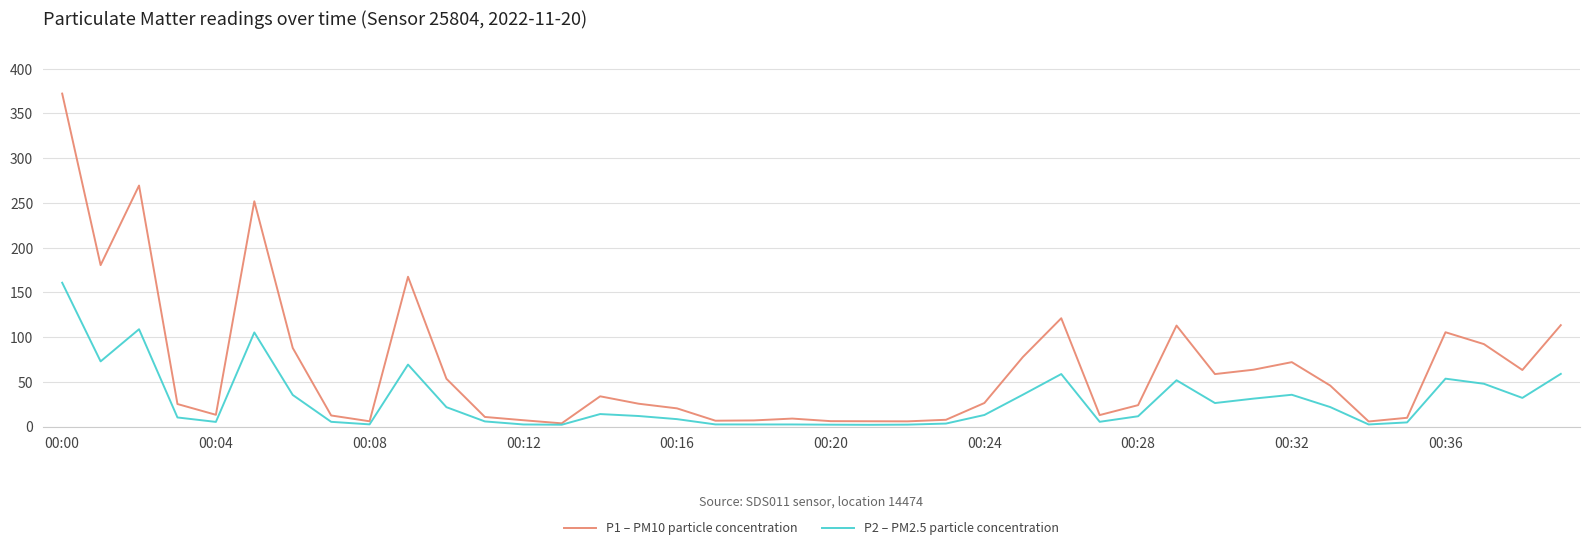

List the series in order of their peak value, highest first.

P1 – PM10 particle concentration, P2 – PM2.5 particle concentration